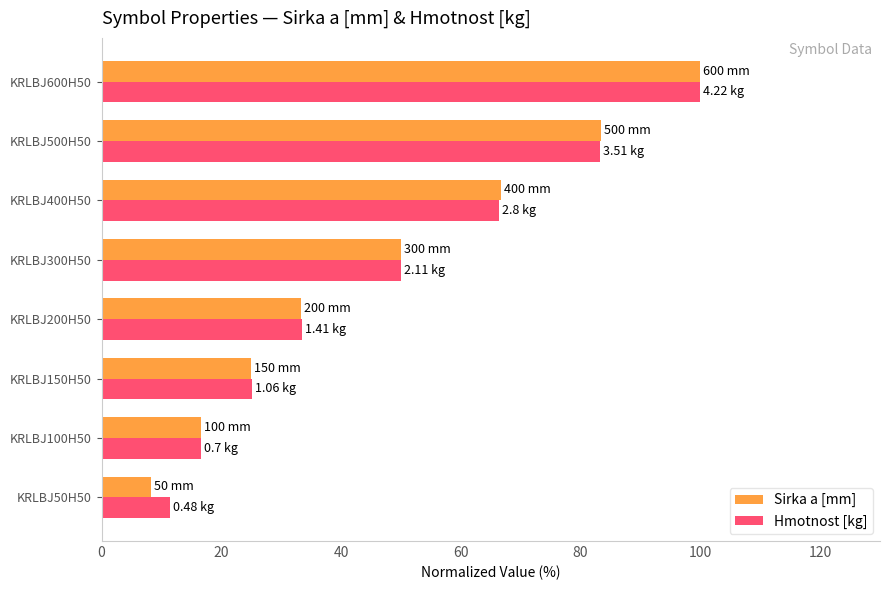

Which series changed the most between KRLBJ50H50 and KRLBJ200H50?

Sirka a [mm]